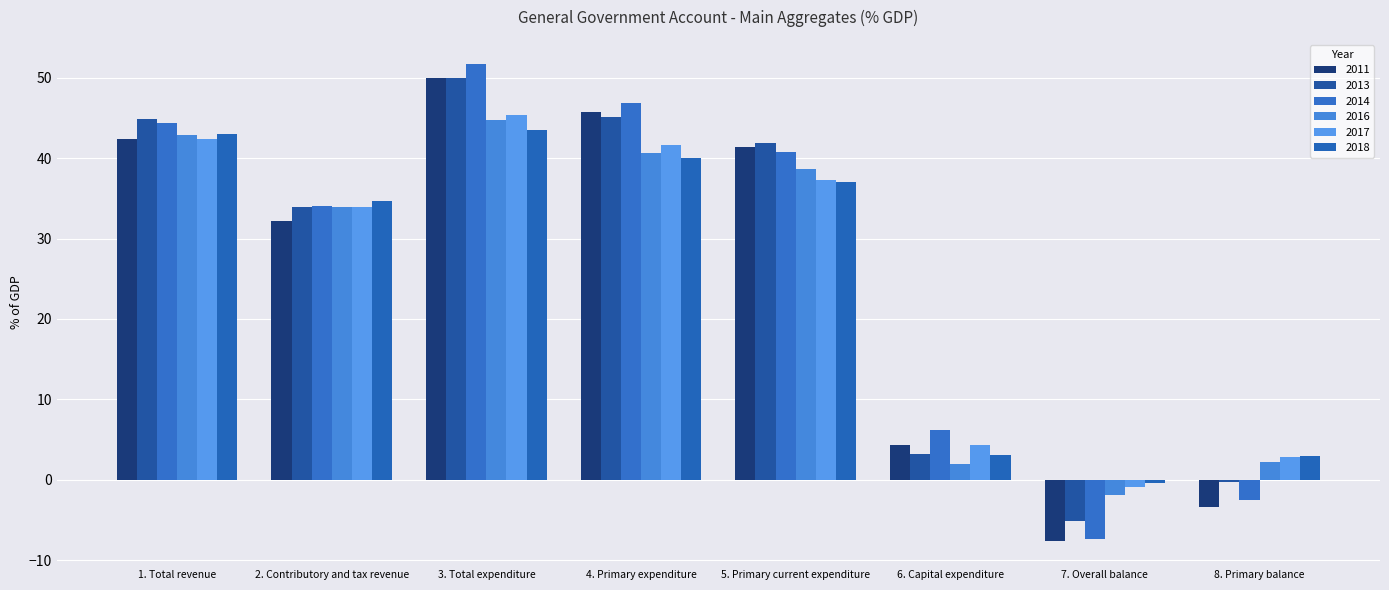

How many positive values does the 2014 series have?

6